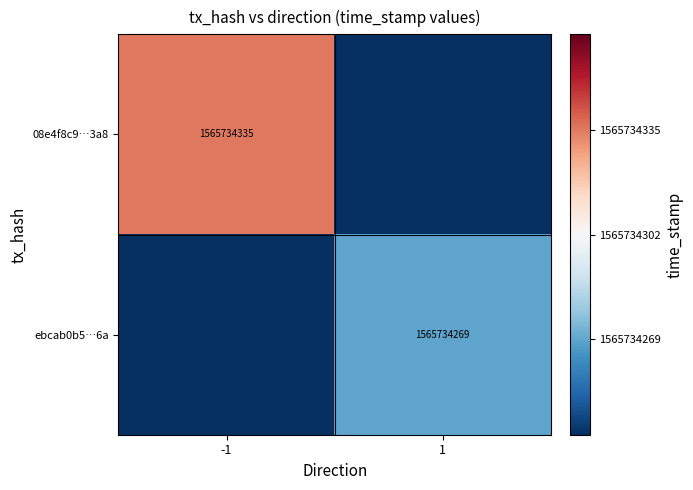

The value of ebcab0b5…6a at 1 is 1565734269. True or false?

True